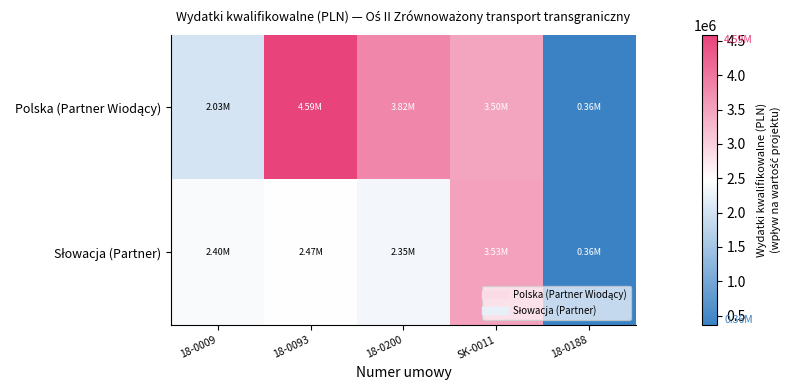

Which series has the largest range (max minus min)?

Polska (Partner Wiodący)